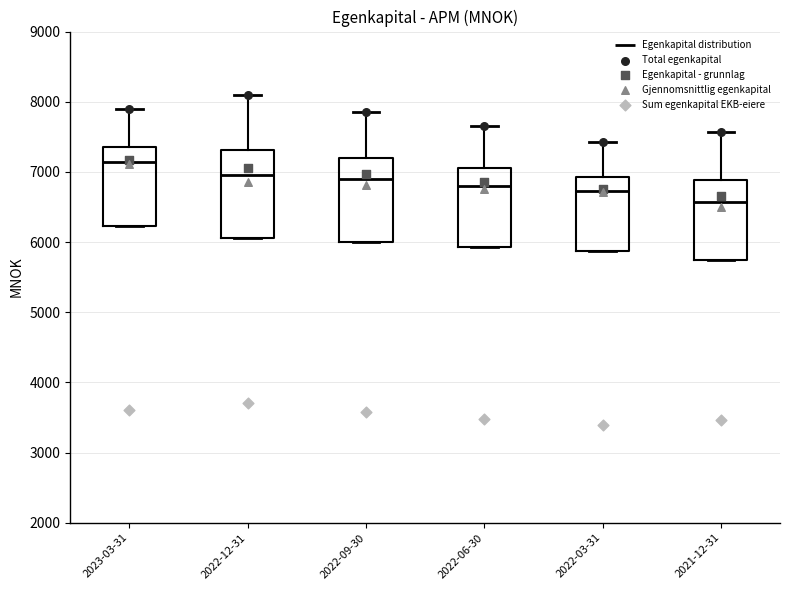

Reading left to right, transcribe this box plot: for each box, give where its median line is, the range the box spans, and where its two whiskers end, as read against the y-axis. The values are not printed on the chart, so give them approximately, as read against the axis.

2023-03-31: median 7100, box 6200 to 7400, whiskers 6200 to 7900
2022-12-31: median 7000, box 6100 to 7300, whiskers 6100 to 8100
2022-09-30: median 6900, box 6000 to 7200, whiskers 6000 to 7900
2022-06-30: median 6800, box 5900 to 7100, whiskers 5900 to 7700
2022-03-31: median 6700, box 5900 to 6900, whiskers 5900 to 7400
2021-12-31: median 6600, box 5700 to 6900, whiskers 5700 to 7600